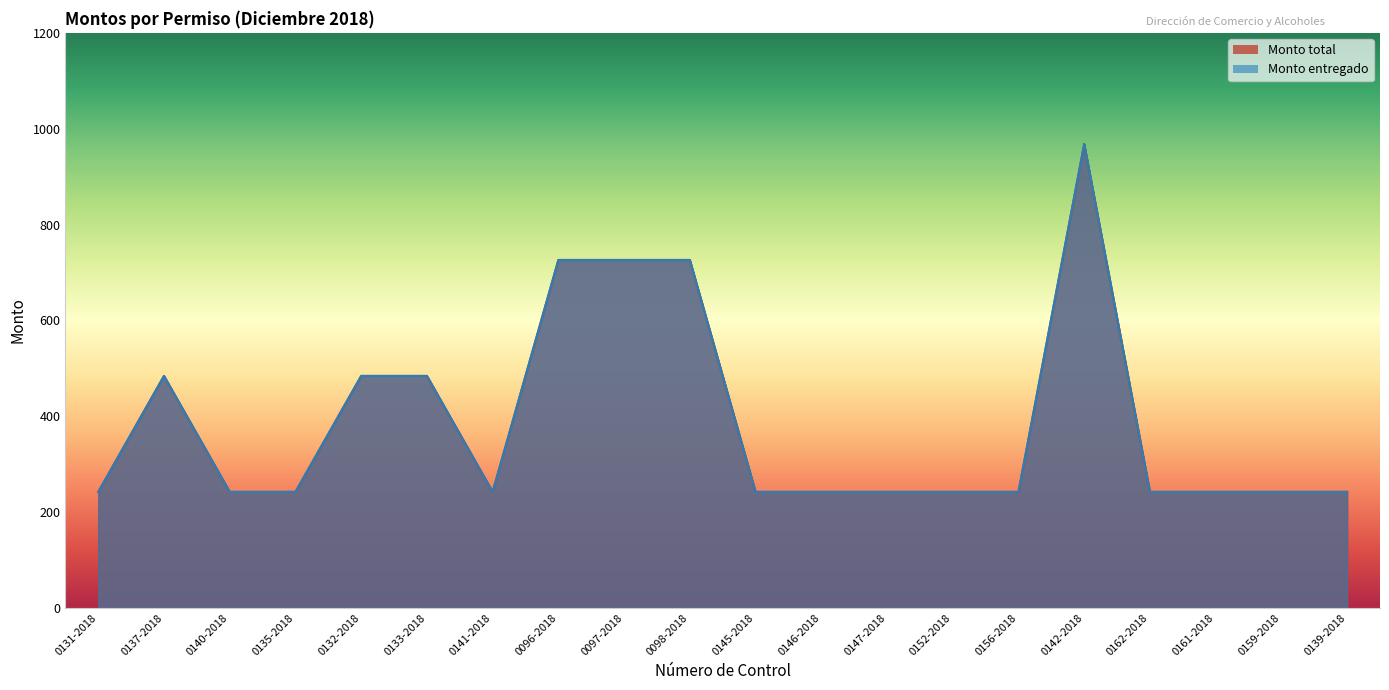

What is the sum of all Monto entregado values?

7744